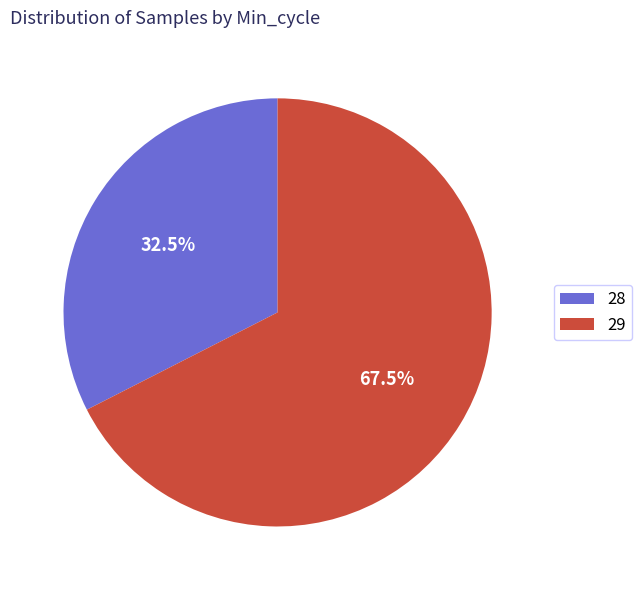

The 28 slice represents 1% of the pie. True or false?

False